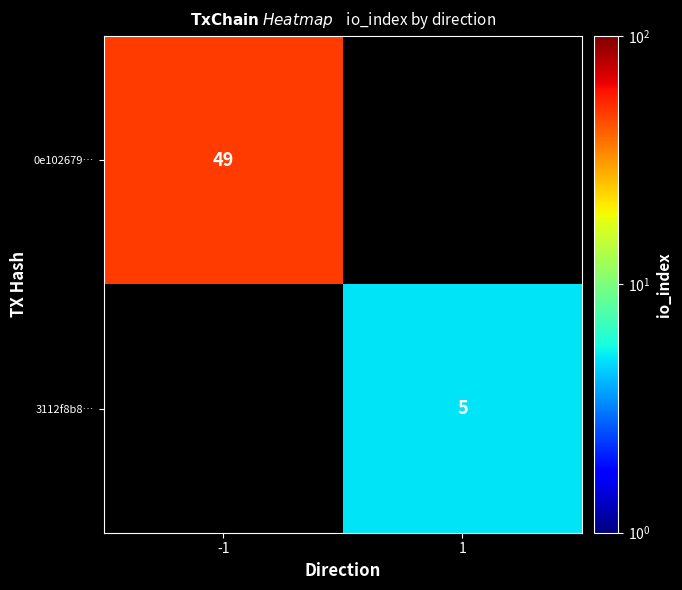

At how many categories does at least one series exceed 21?

1